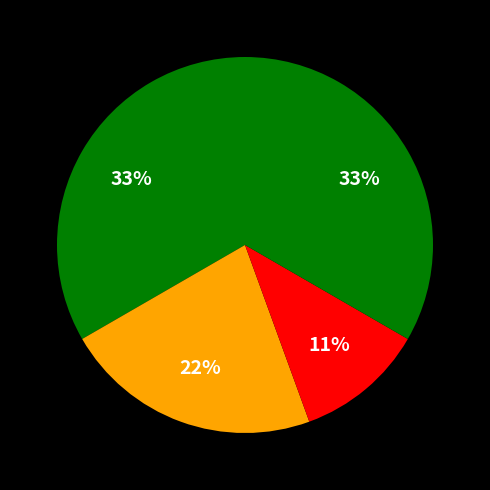

How many slices are in this pie chart?

4